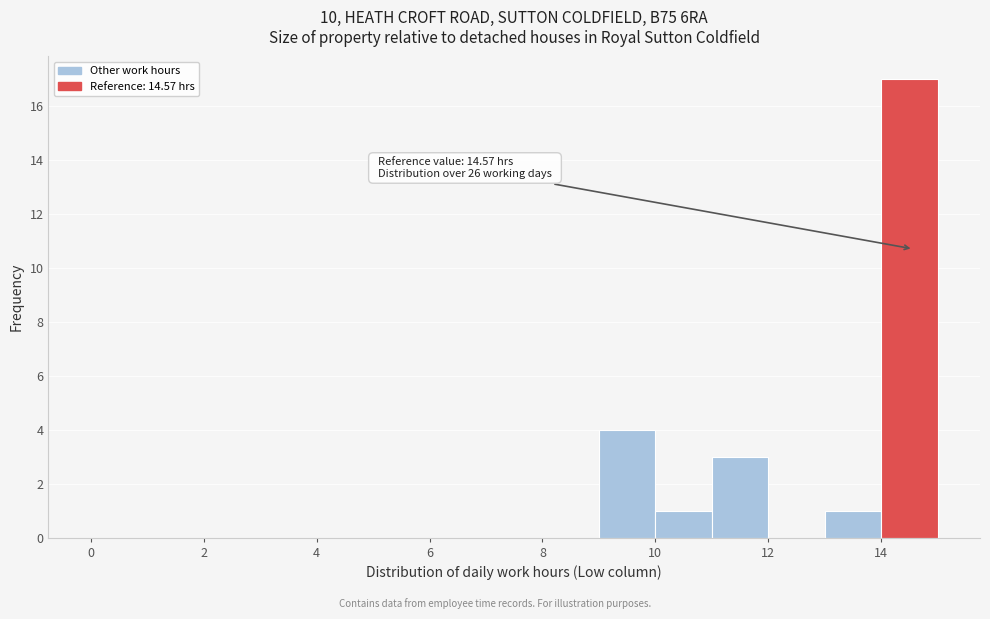

Which range on the x-axis has the tallest bar?

14 to 15